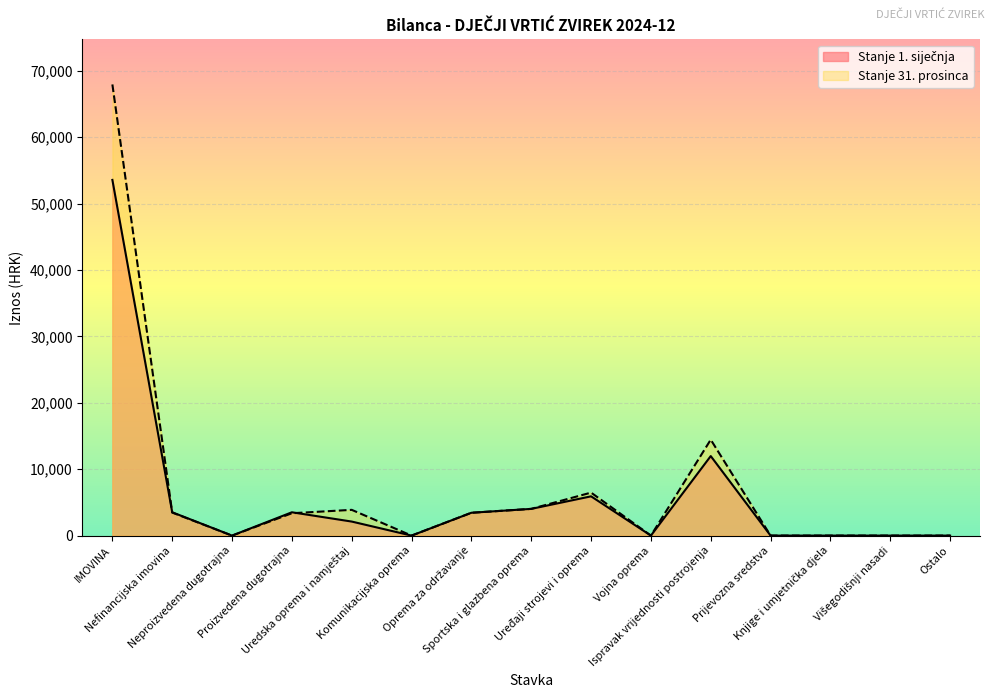

Count the number of categories in the chart.

15